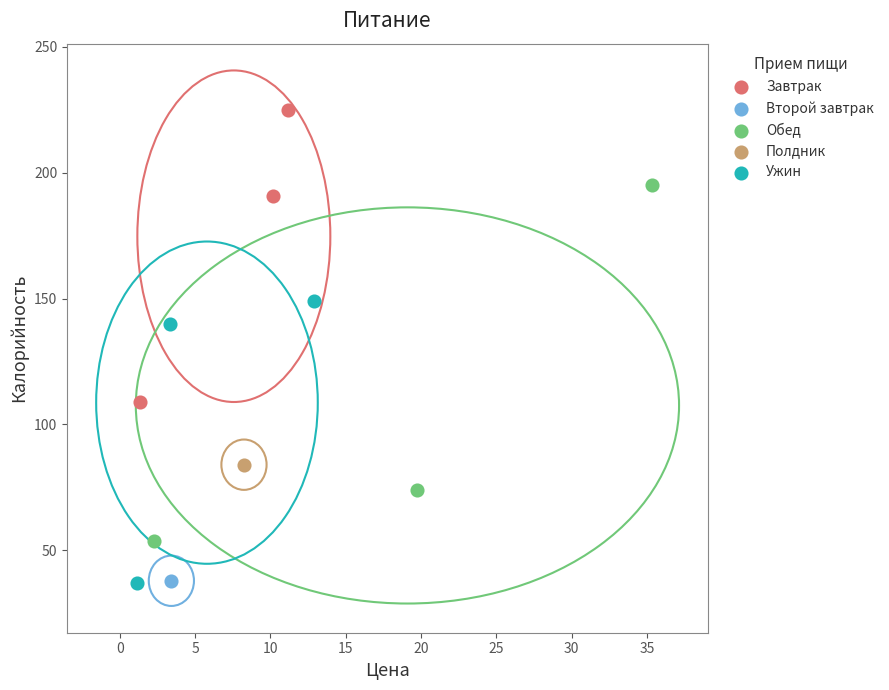

What are all the series names shown in the legend?

Завтрак, Второй завтрак, Обед, Полдник, Ужин